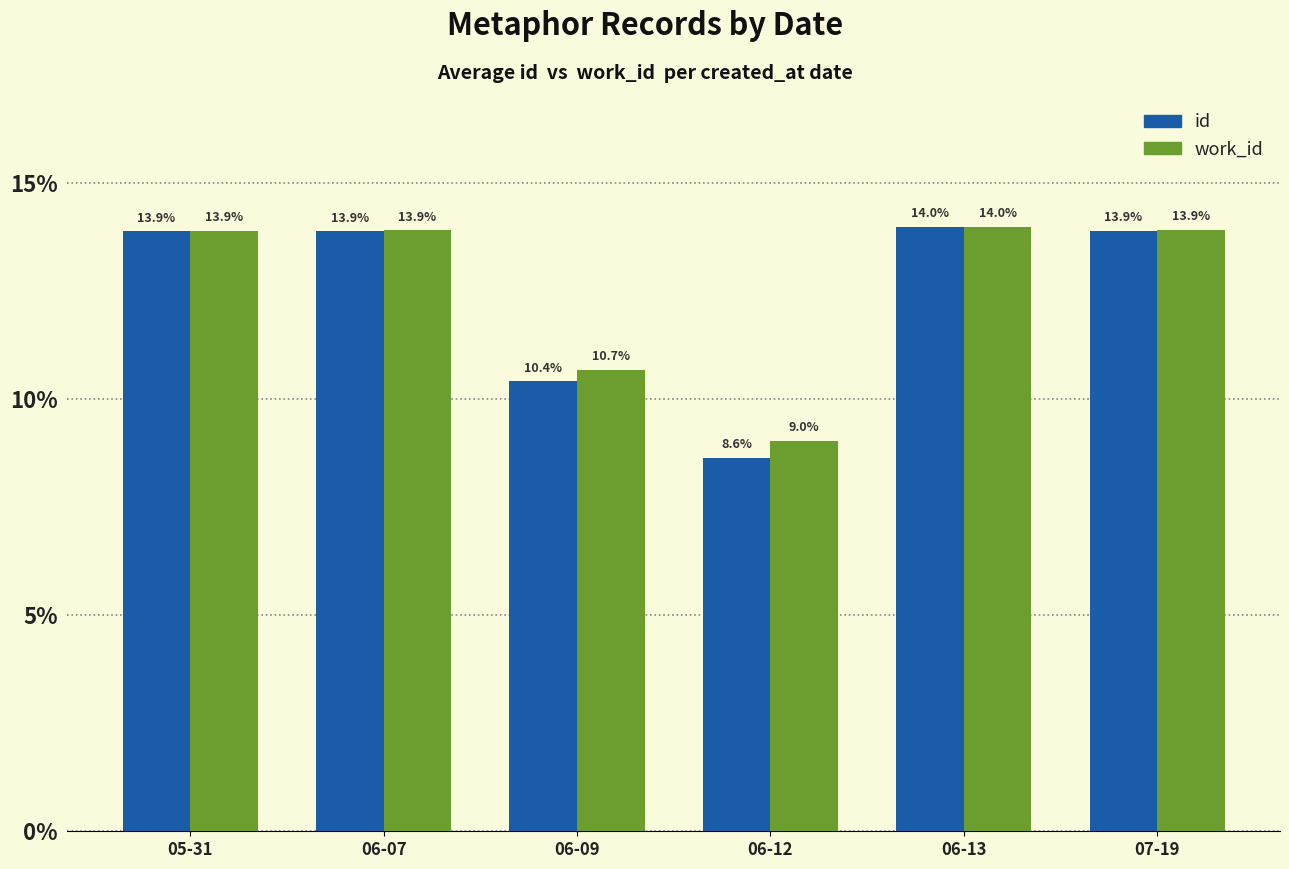

How many data points in work_id are above 13?

4